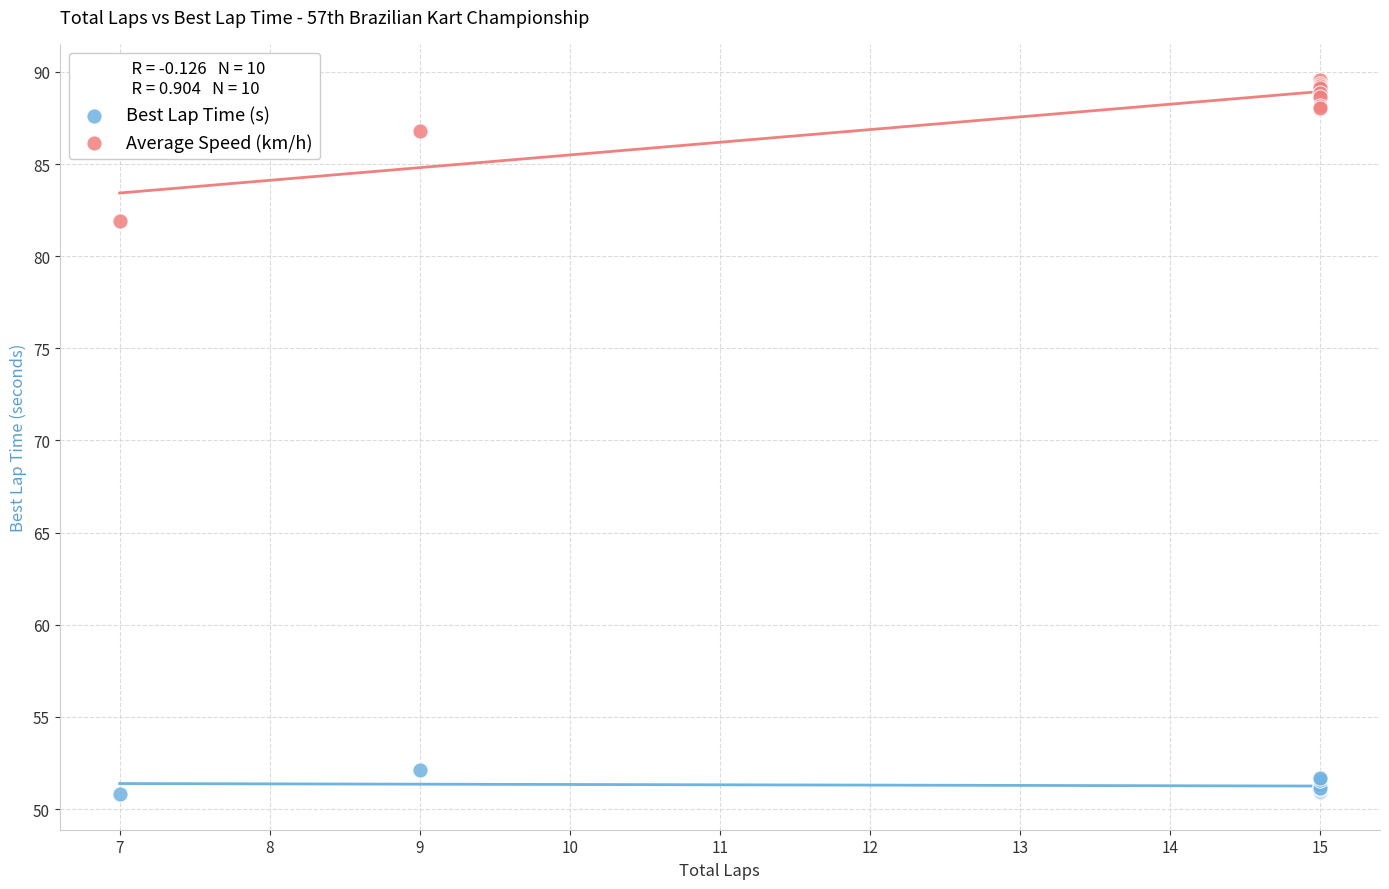

Which series reaches the minimum Y coordinate?

Best Lap Time (s)